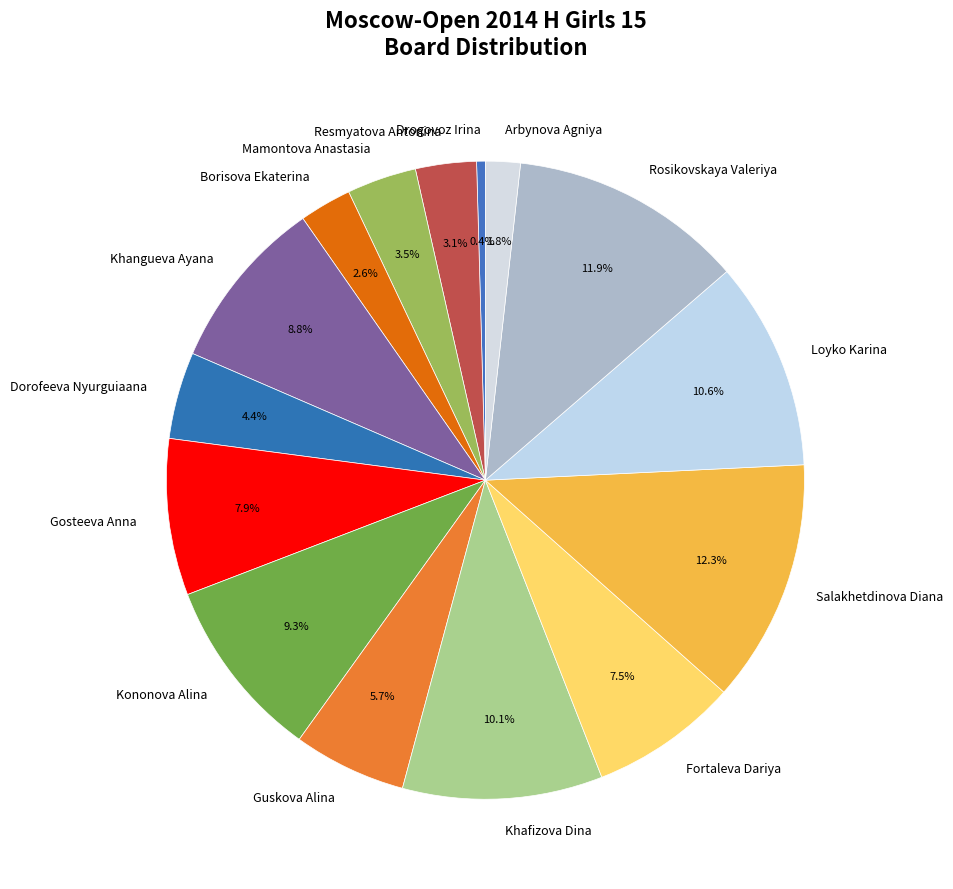

Does Rosikovskaya Valeriya represent more than half of the total?

No